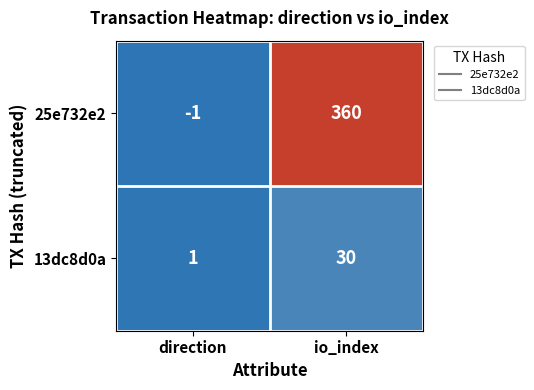

What is the difference between the maximum and minimum values in the 25e732e2 series?

361